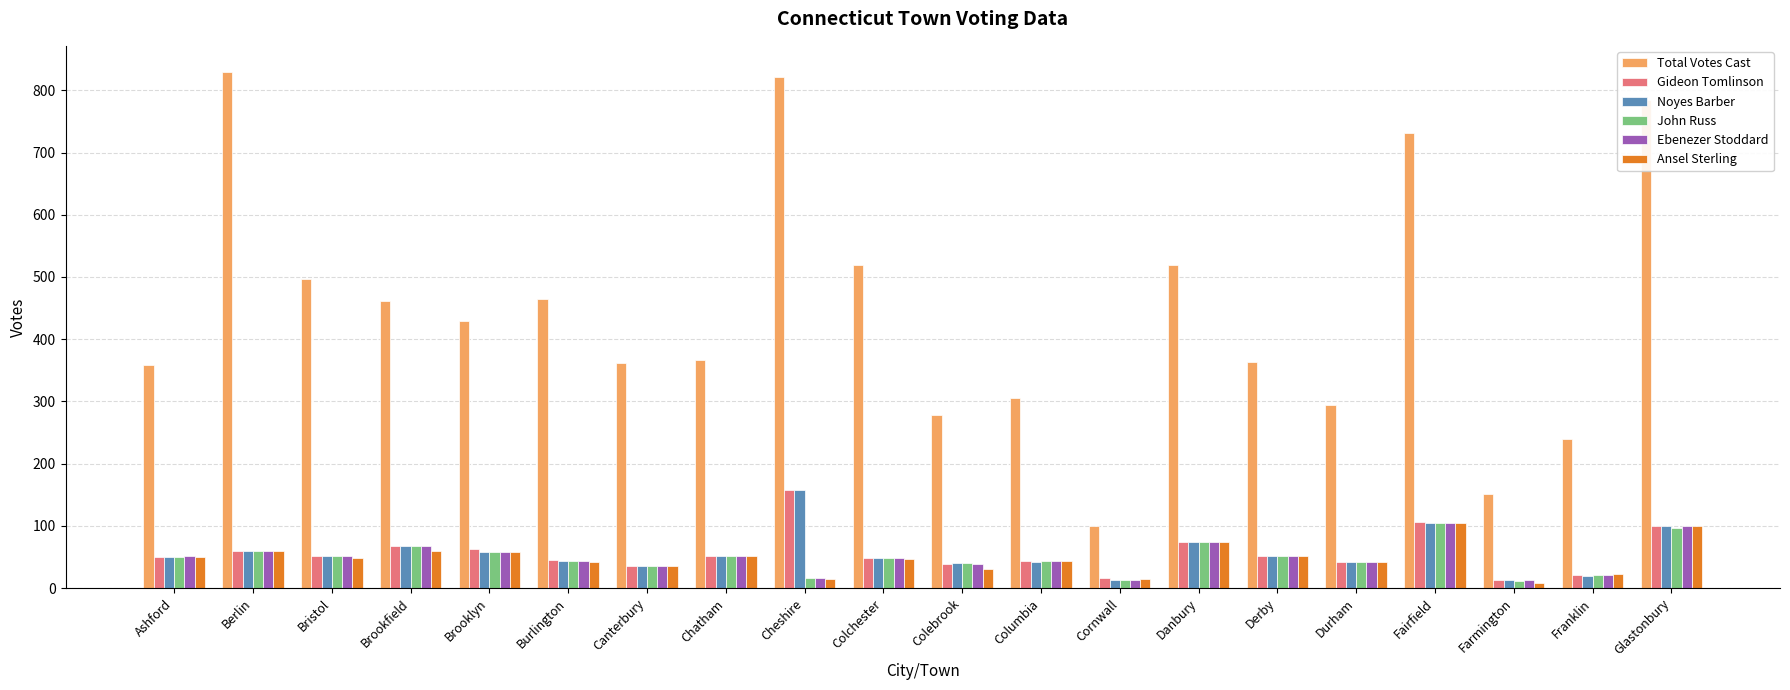

What is the average value of the Total Votes Cast series?

444